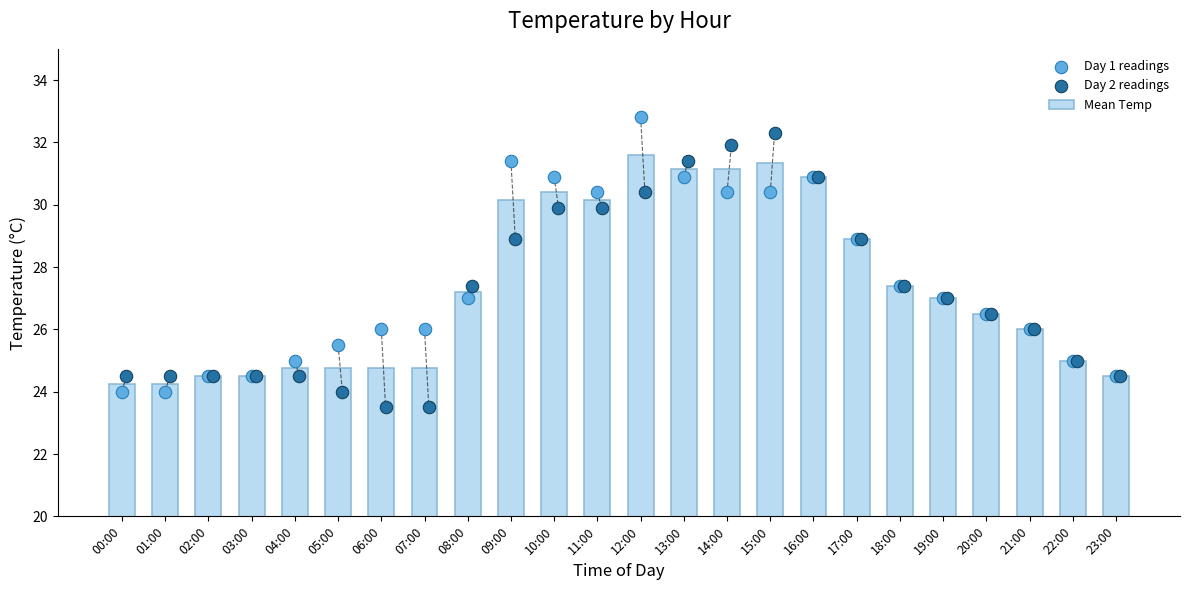

Which series contains the highest Y value?

Day 1 readings